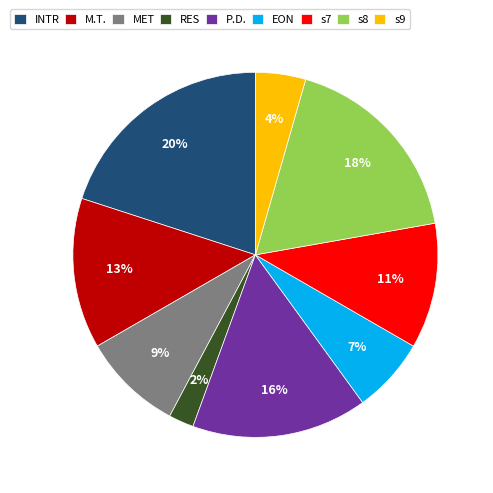

What is the ratio of the value at s8 to the value at s7?

1.6